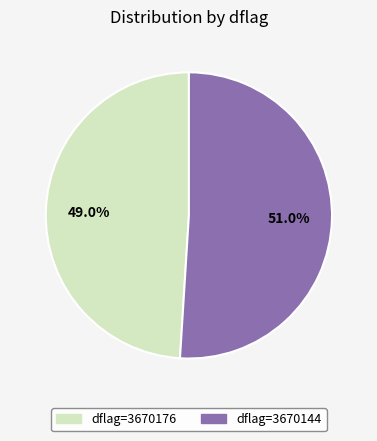

Which slice is the largest?

dflag=3670144